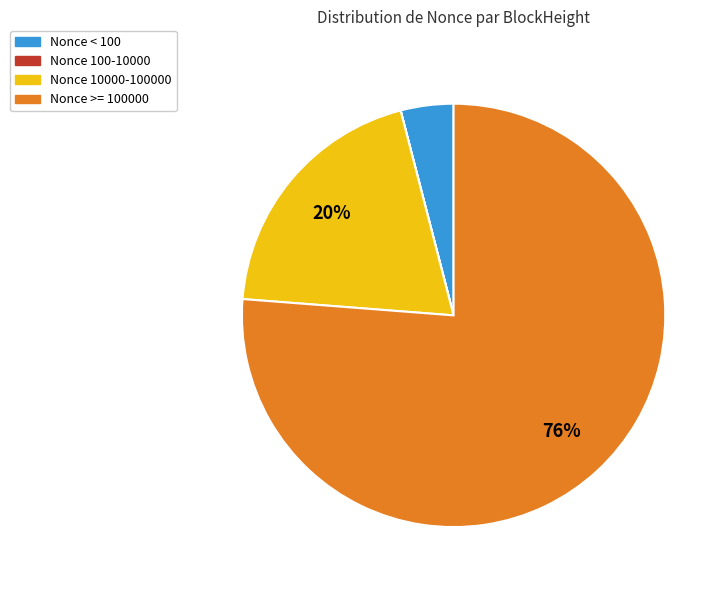

To the nearest percent, what is the average slice percentage?

25%